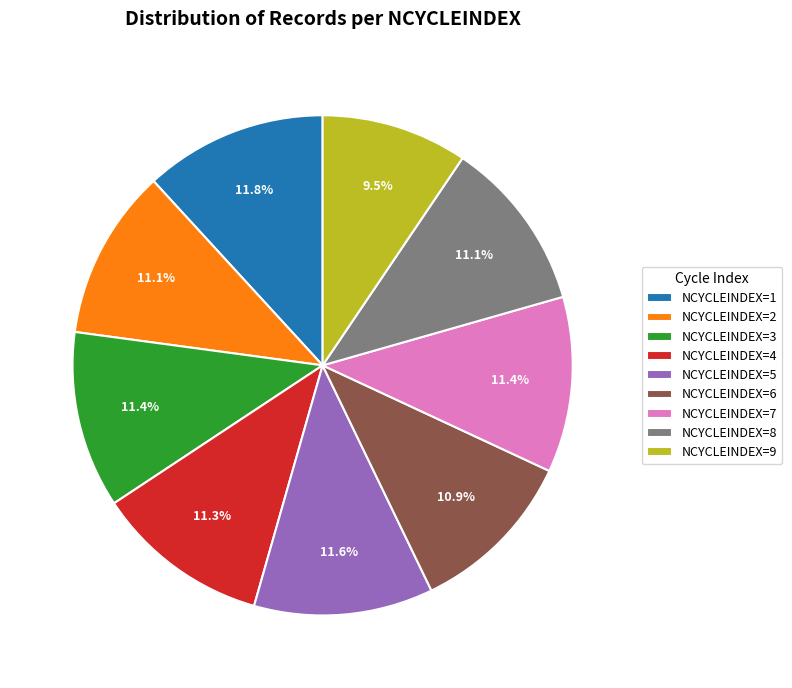

Is there a majority slice in this chart?

No